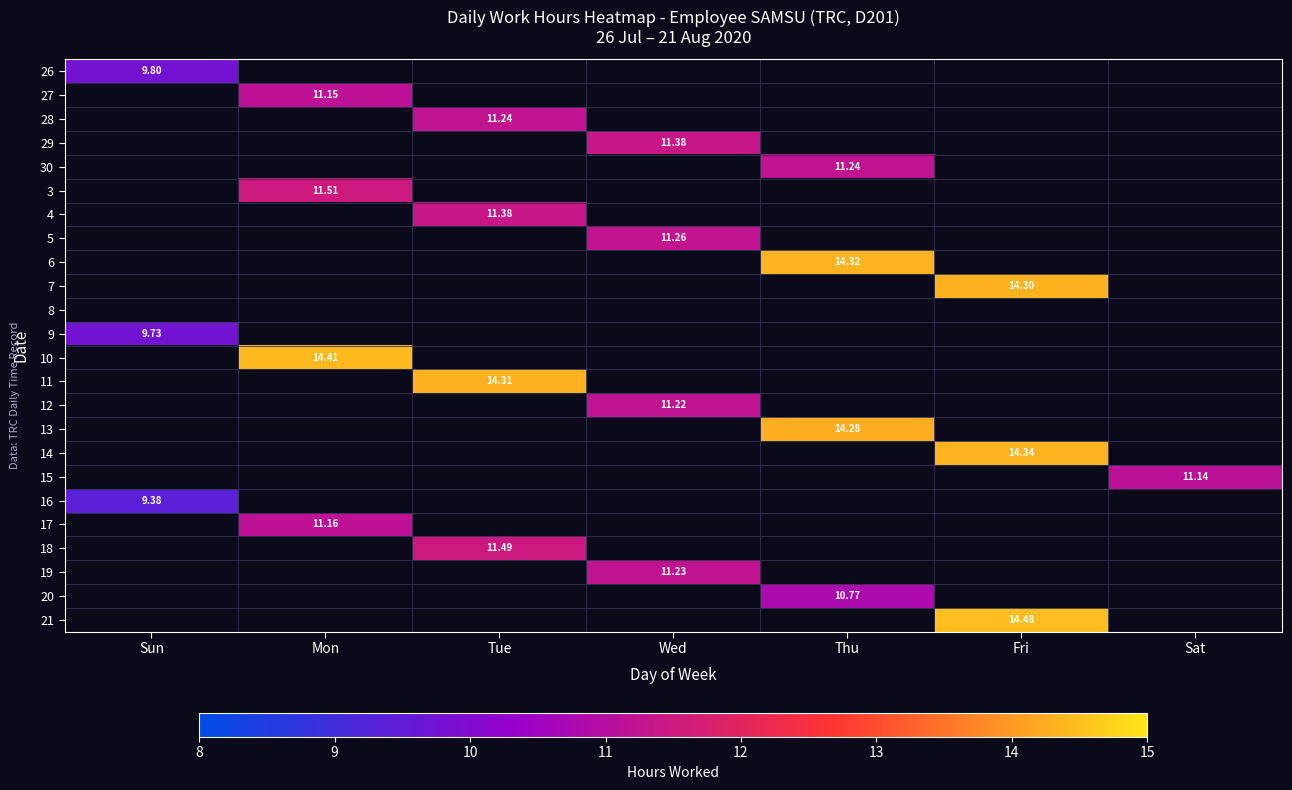

Is the value of 8 at Wed greater than the value of 28 at Sat?

No